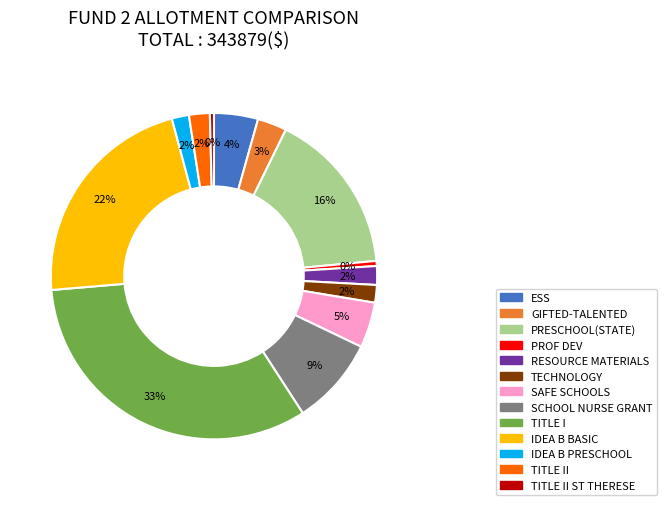

To the nearest percent, what is the average slice percentage?

8%